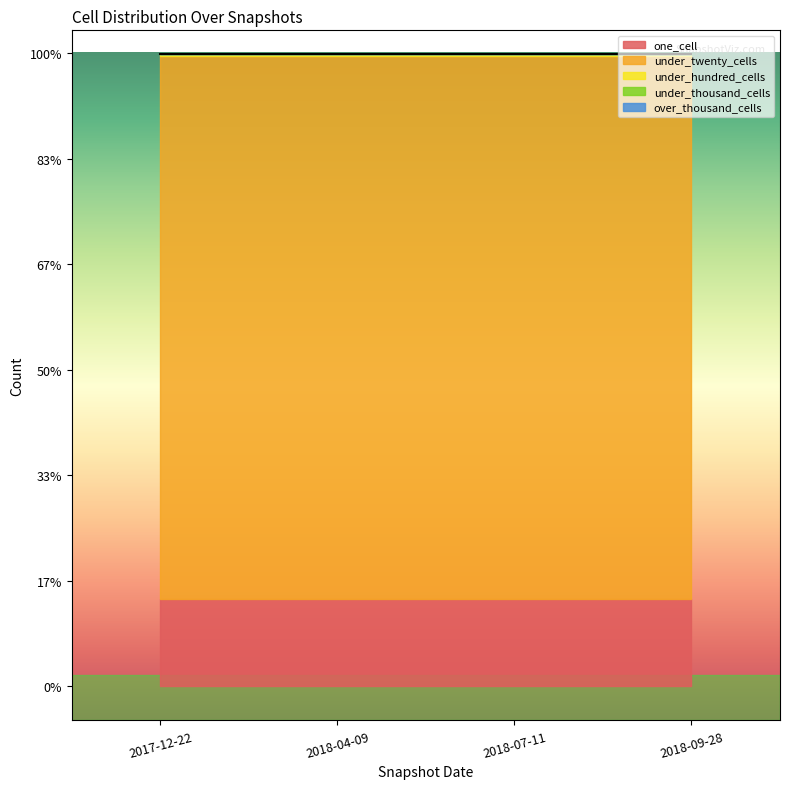

Reading right to left, transcribe all the data shown in this chart.

one_cell: 2018-09-28=77	2018-07-11=77	2018-04-09=77	2017-12-22=77
under_twenty_cells: 2018-09-28=480	2018-07-11=480	2018-04-09=480	2017-12-22=480
under_hundred_cells: 2018-09-28=2	2018-07-11=2	2018-04-09=2	2017-12-22=2
under_thousand_cells: 2018-09-28=0	2018-07-11=0	2018-04-09=0	2017-12-22=0
over_thousand_cells: 2018-09-28=0	2018-07-11=0	2018-04-09=0	2017-12-22=0